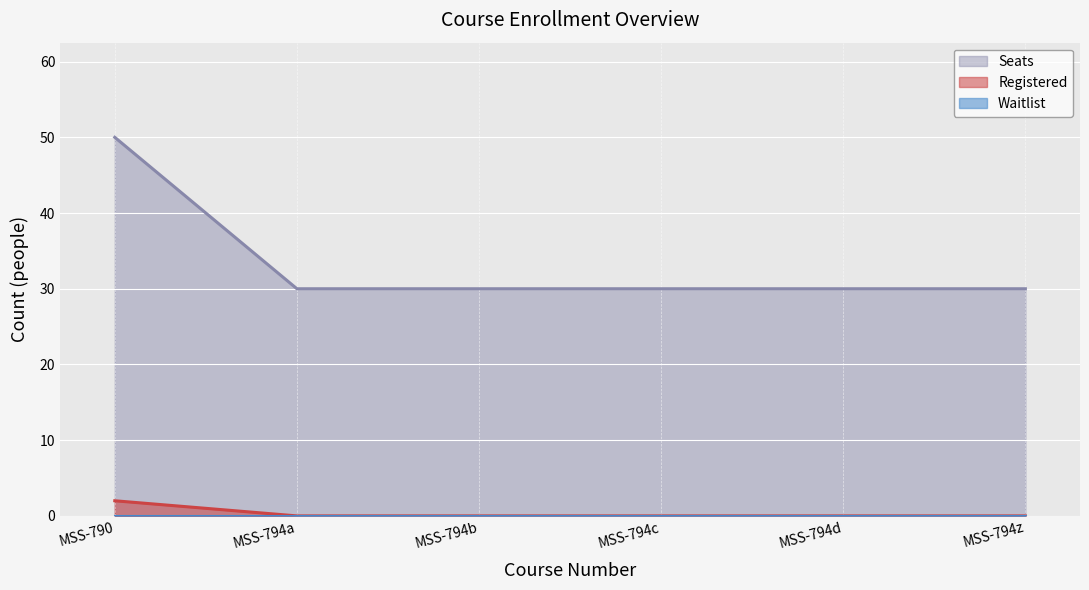

What is the value of the Seats point at the 3rd from the left?

30